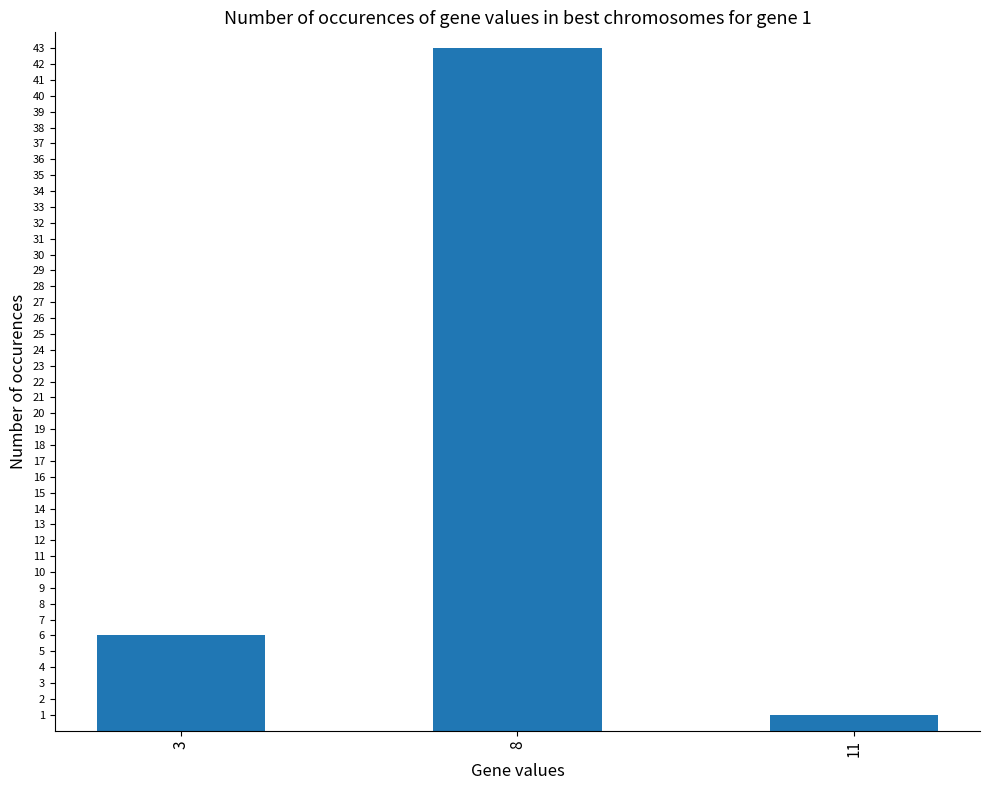

Between 11 and 8, which is larger?

8